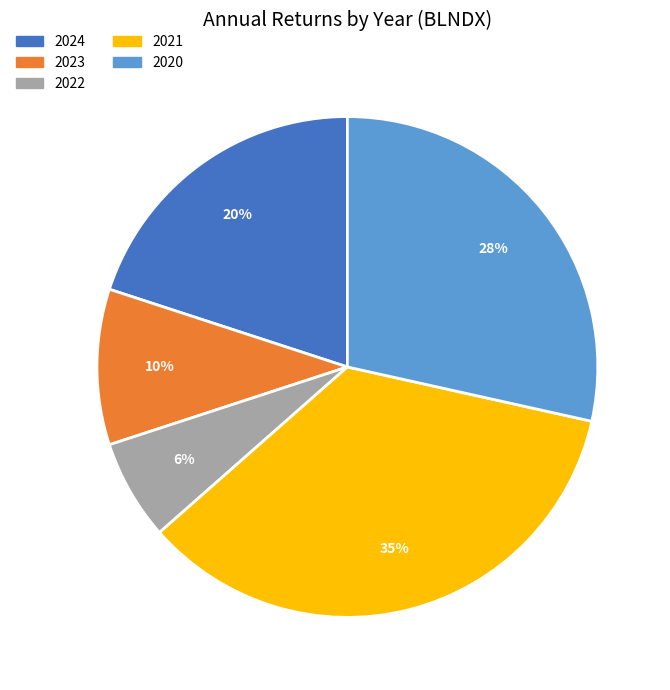

To the nearest percent, what portion does 2022 represent?

6%